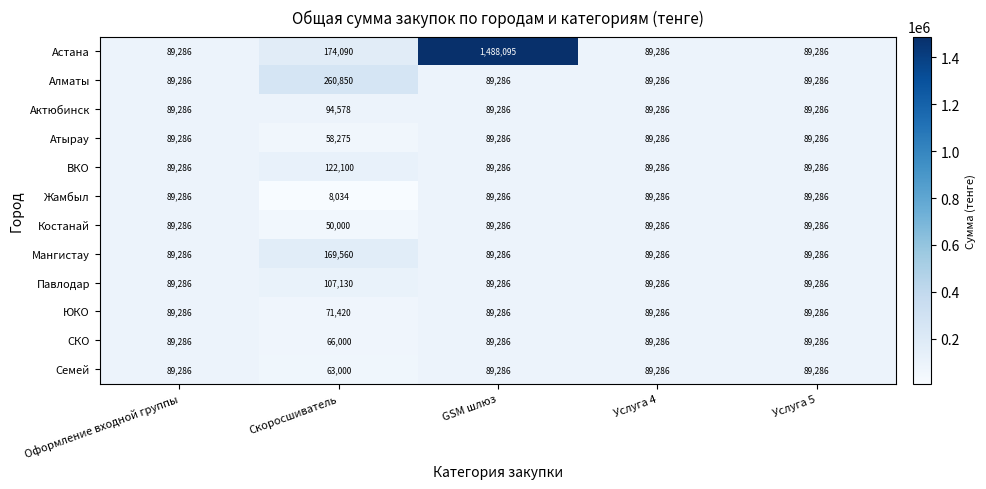

What is the sum of all ВКО values?

479244